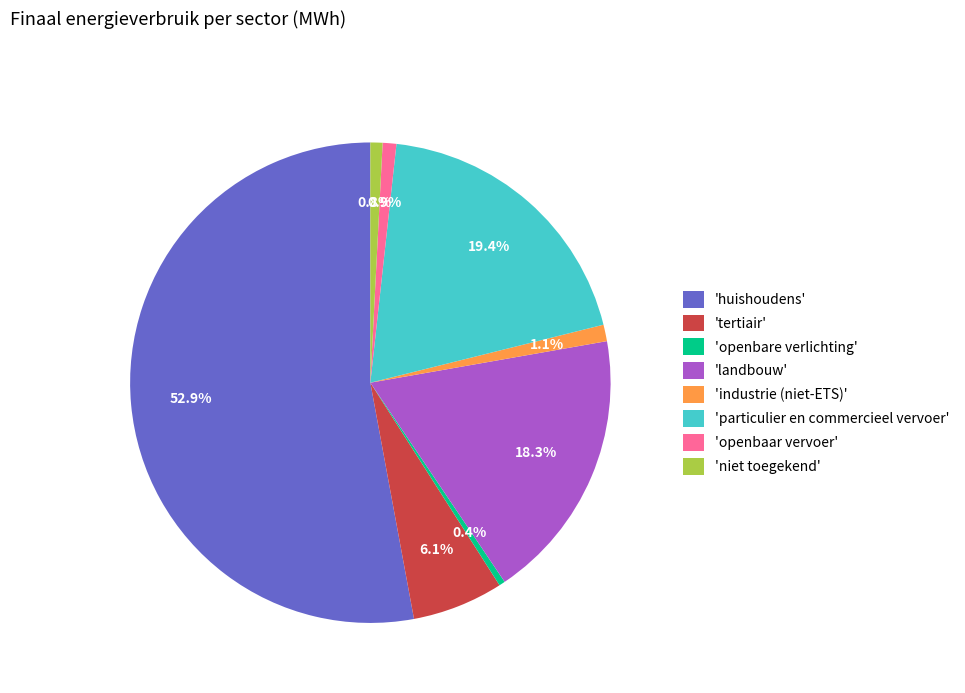

What percentage is NOT represented by 'openbare verlichting'?

99.6%